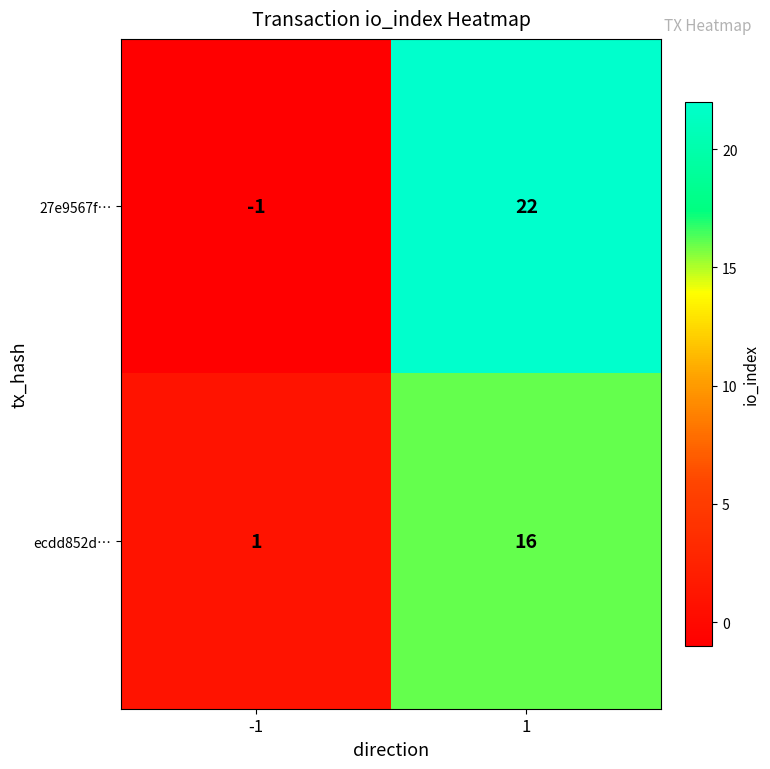

At how many categories does at least one series exceed 0?

2